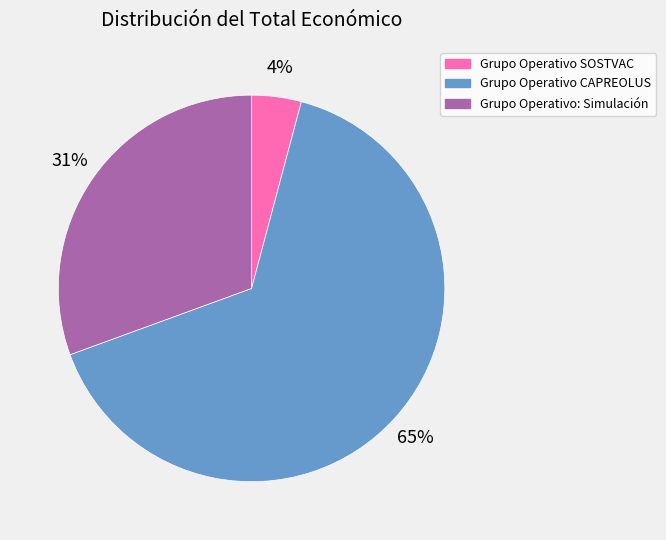

Which category has the biggest portion of the pie?

Grupo Operativo CAPREOLUS